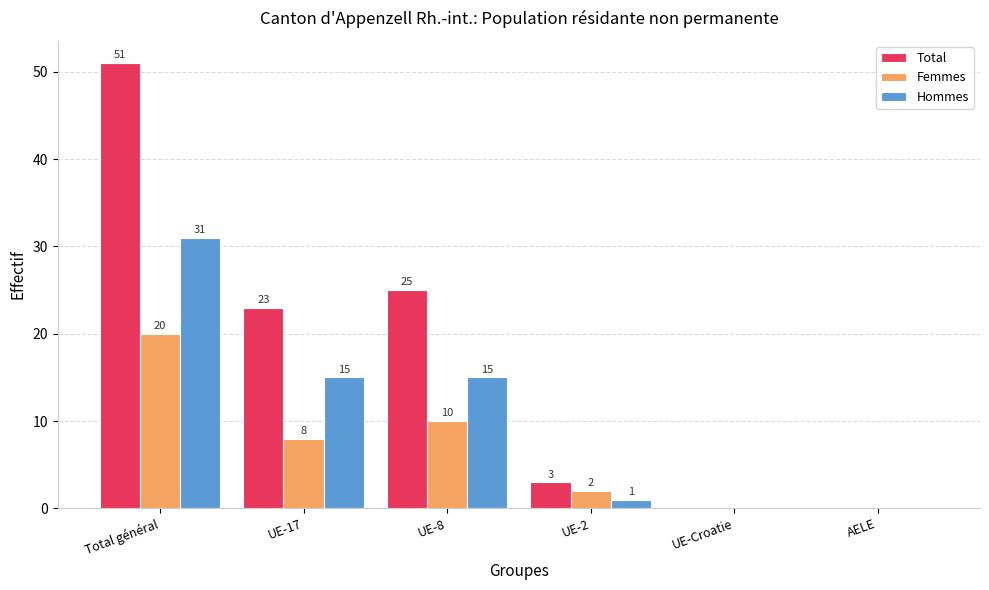

Reading left to right, extract all data points from this chart.

Total: Total général=51	UE-17=23	UE-8=25	UE-2=3	UE-Croatie=0	AELE=0
Femmes: Total général=20	UE-17=8	UE-8=10	UE-2=2	UE-Croatie=0	AELE=0
Hommes: Total général=31	UE-17=15	UE-8=15	UE-2=1	UE-Croatie=0	AELE=0